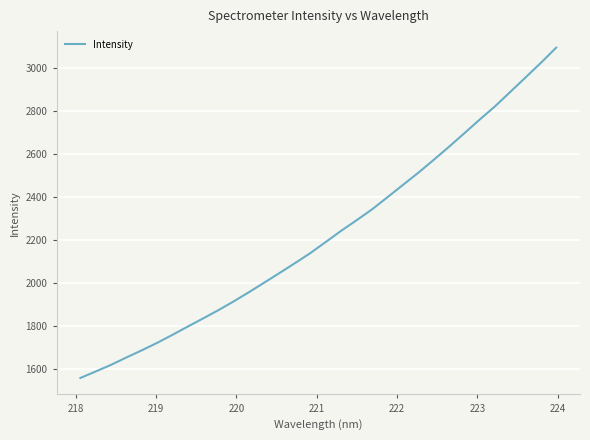

What is the difference between the maximum and minimum values?

1534.4